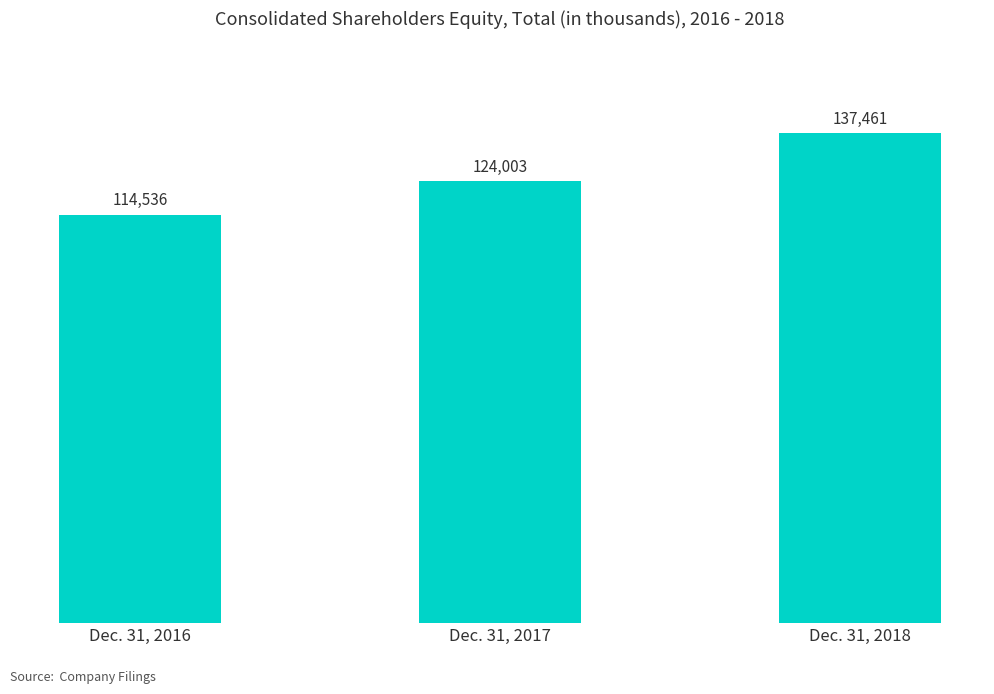

Is it true that the value at Dec. 31, 2018 is 137461?

True